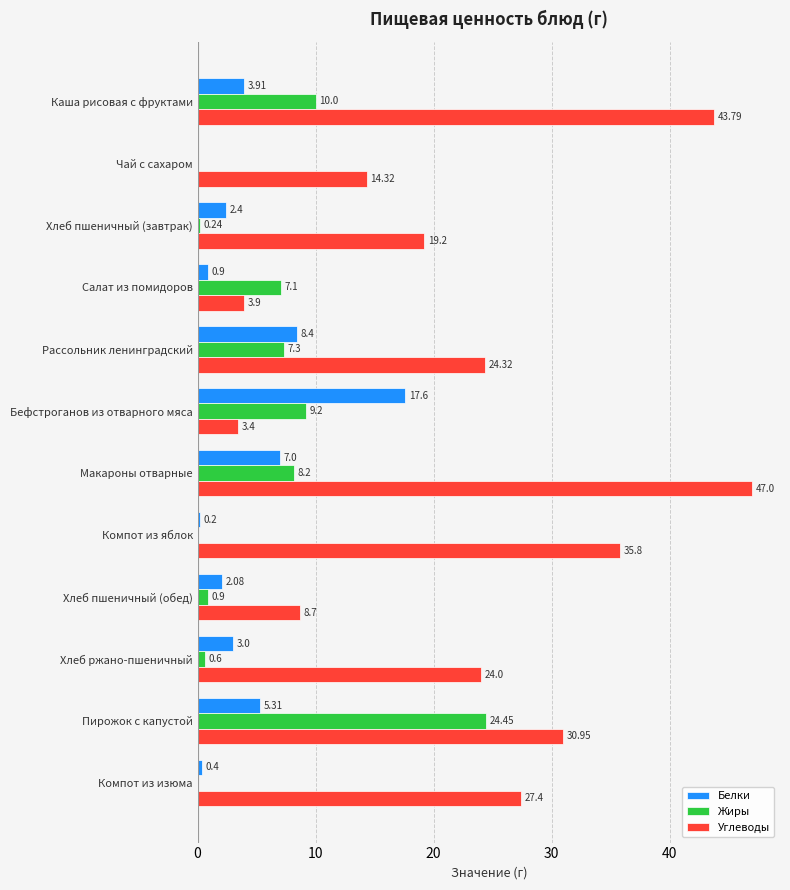

Between Каша рисовая с фруктами and Бефстроганов из отварного мяса, which series saw the biggest shift?

Углеводы